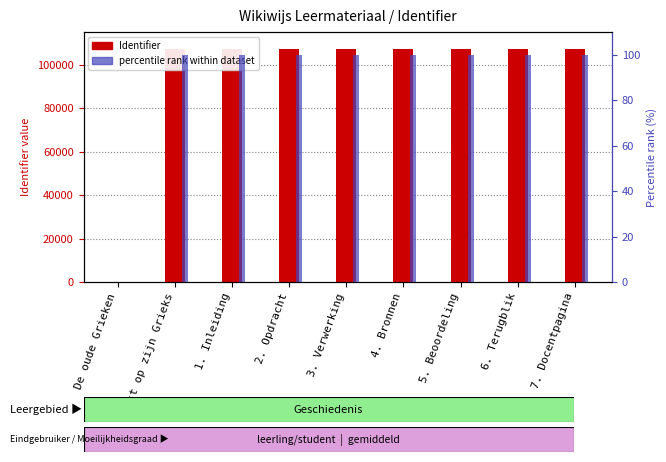

At which category is the sum across all series the highest?

7. Docentpagina